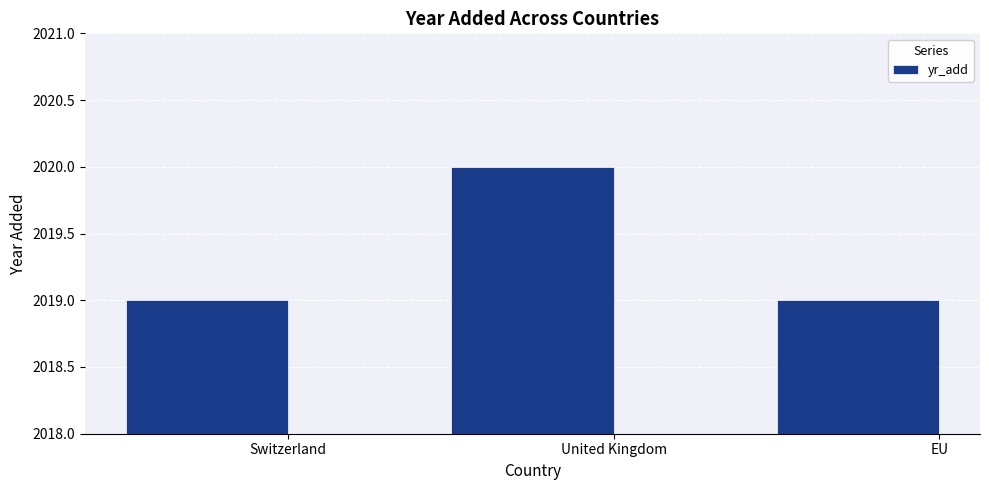

Is it true that the value at EU is 2019?

True